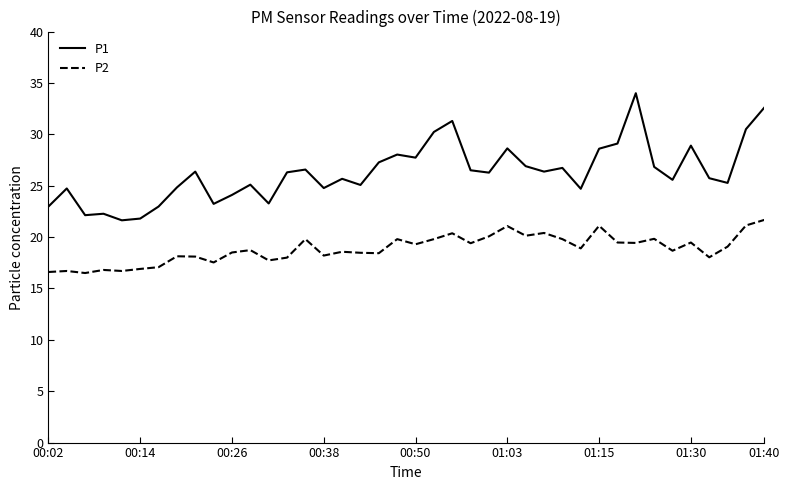

What is the difference between the maximum and minimum values in the P2 series?

5.2